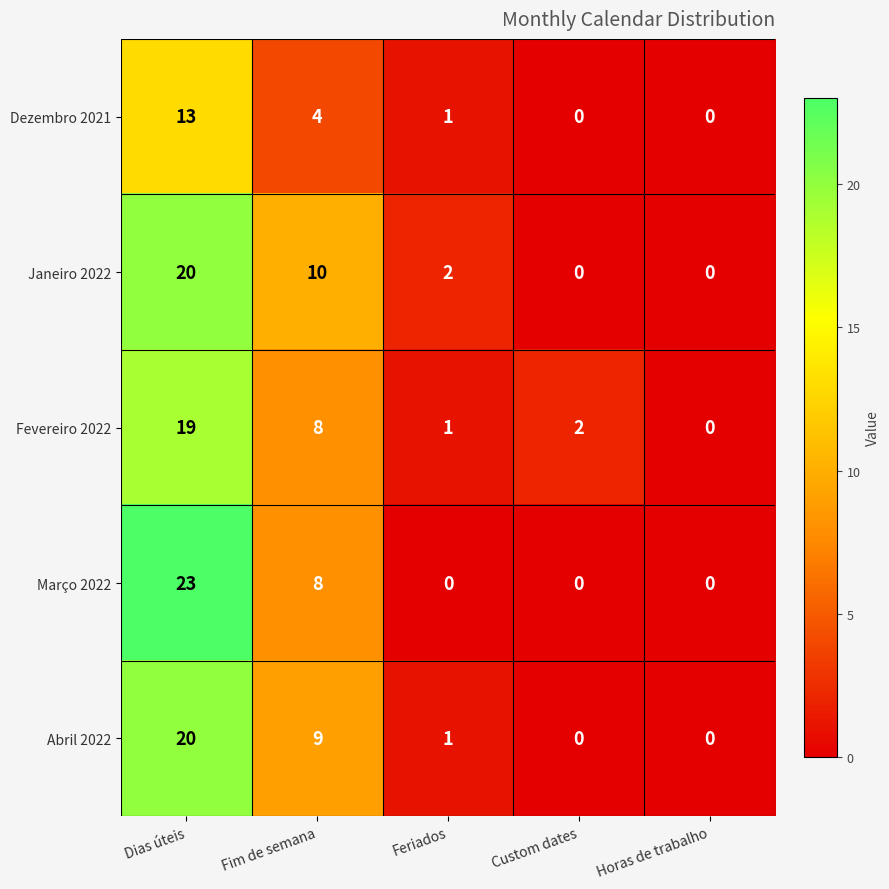

Which series has the largest total across all categories?

Janeiro 2022